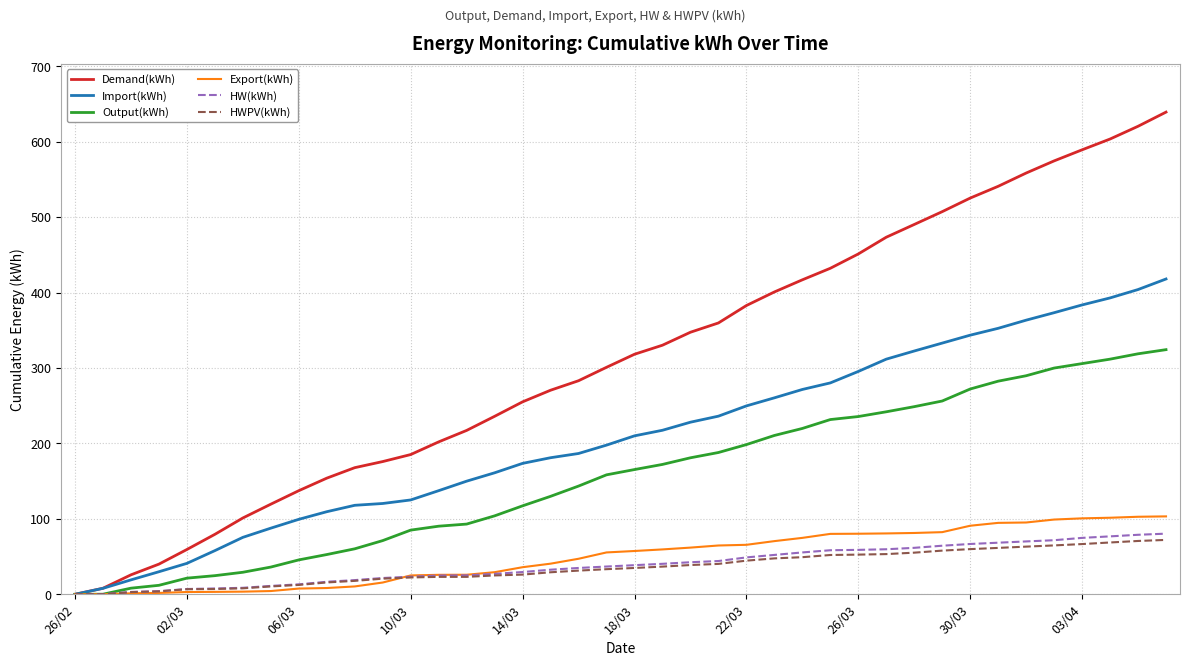

What is the difference between the maximum and minimum values in the HW(kWh) series?

80.4